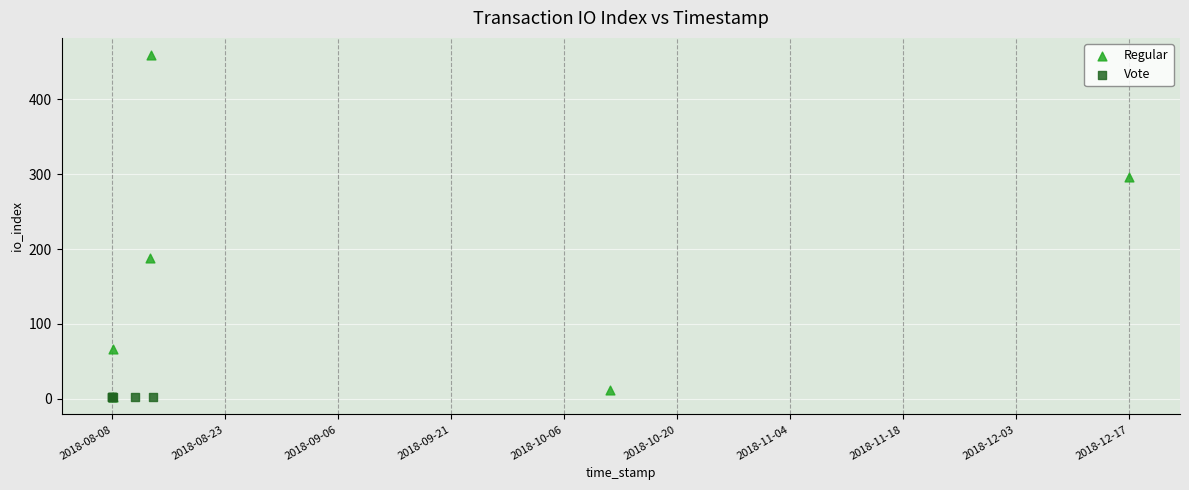

What are all the series names shown in the legend?

Regular, Vote